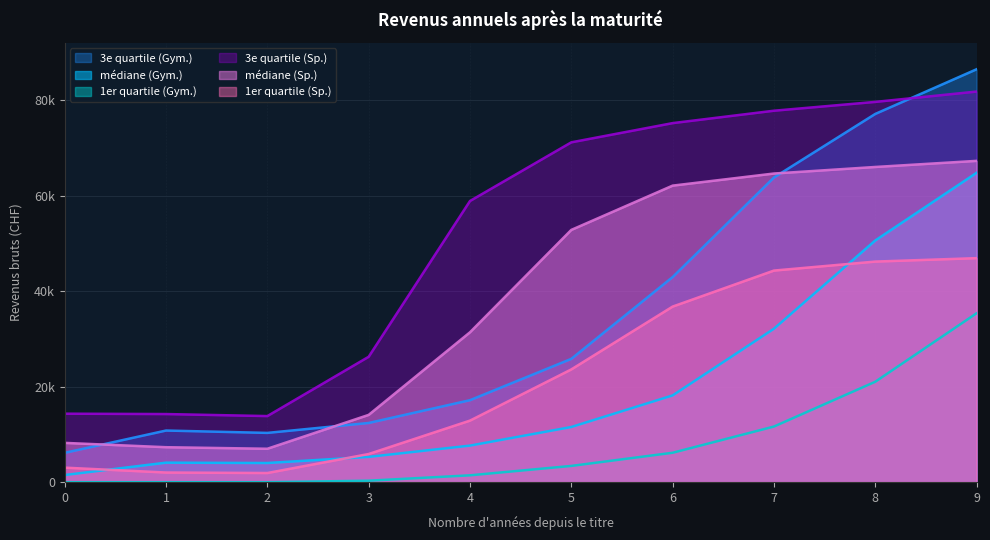

Rank the categories by médiane (Gym.) value from highest to lowest.

9, 8, 7, 6, 5, 4, 3, 1, 2, 0